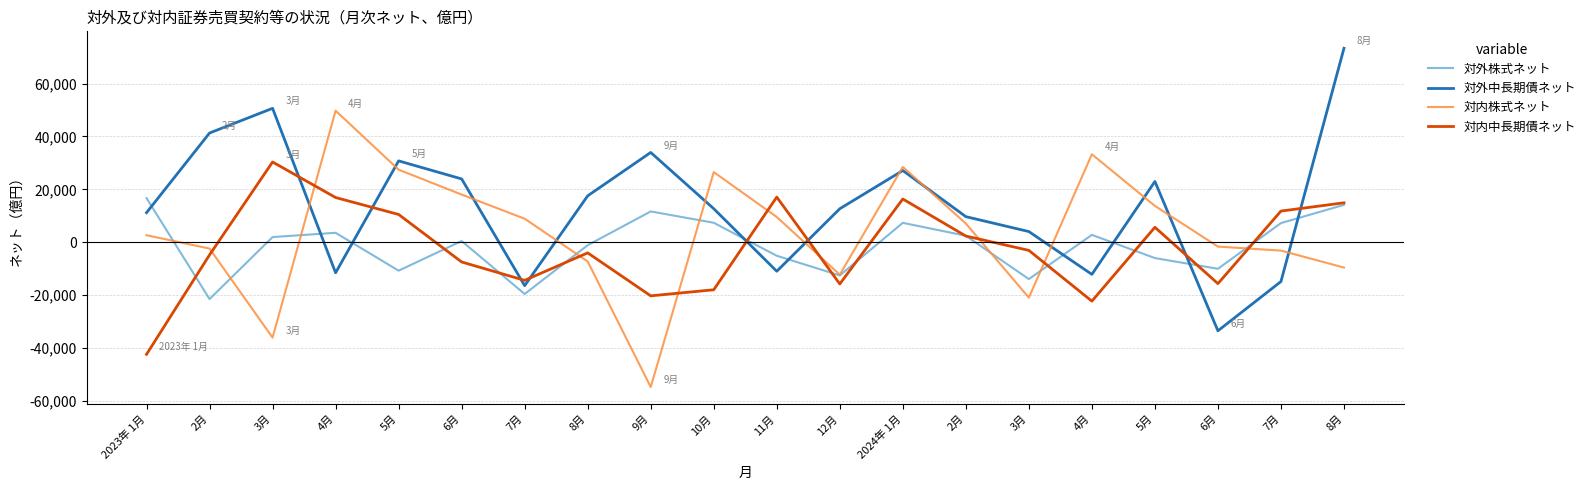

Does the chart have visible grid lines?

Yes